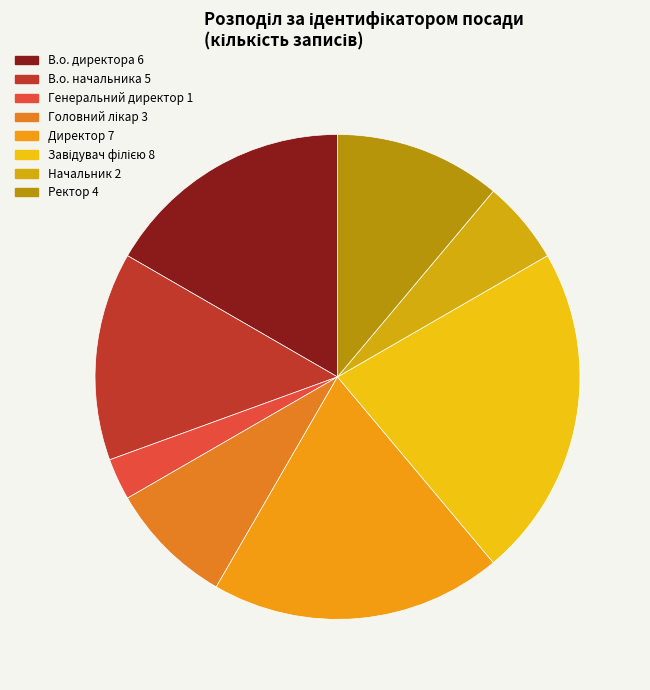

Count the number of slices in the pie.

8